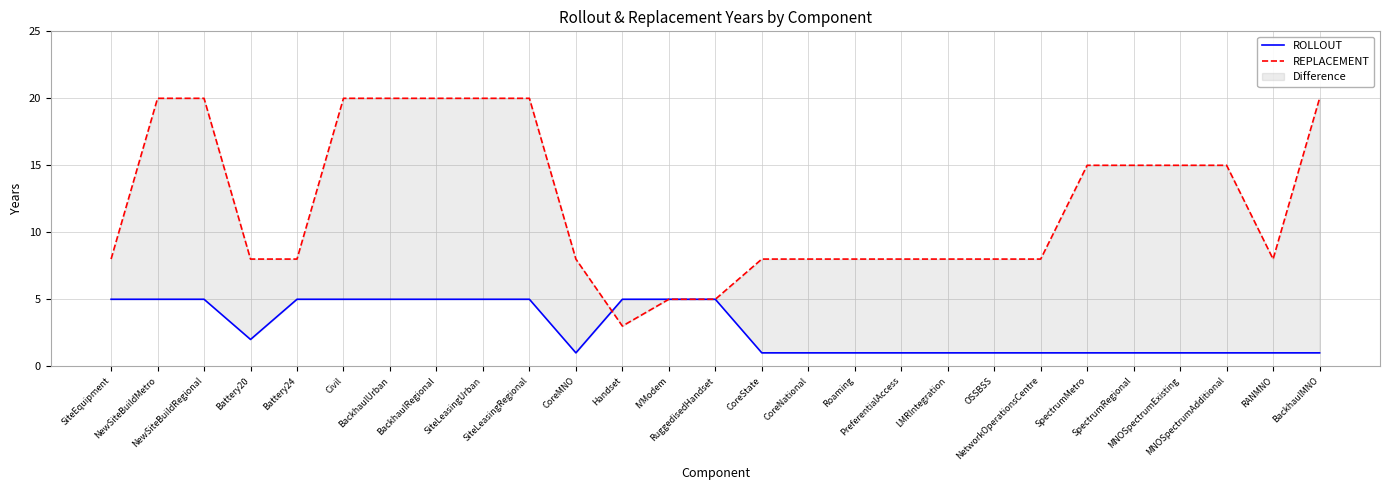

List the labels in order of ROLLOUT value, largest first.

SiteEquipment, NewSiteBuildMetro, NewSiteBuildRegional, Battery24, Civil, BackhaulUrban, BackhaulRegional, SiteLeasingUrban, SiteLeasingRegional, Handset, IVModem, RuggedisedHandset, Battery20, CoreMNO, CoreState, CoreNational, Roaming, PreferentialAccess, LMRIntegration, OSSBSS, NetworkOperationsCentre, SpectrumMetro, SpectrumRegional, MNOSpectrumExisting, MNOSpectrumAdditional, RANMNO, BackhaulMNO